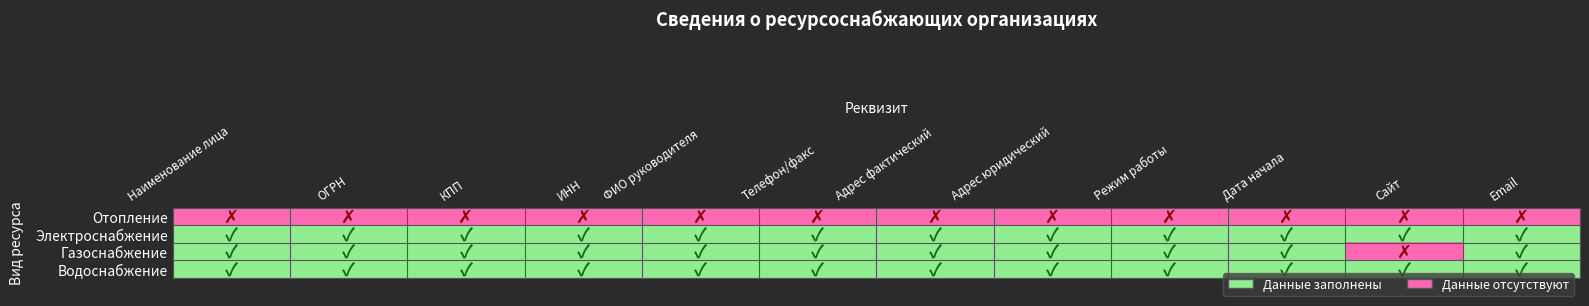

Between Сайт and Дата начала, which is larger?

Сайт